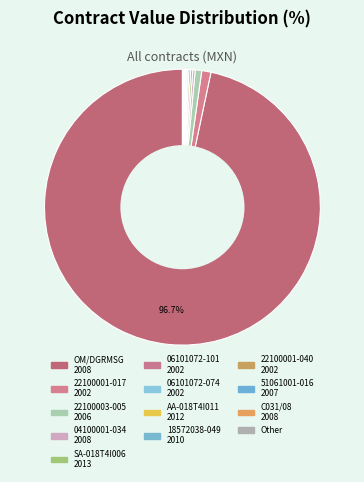

Is there any slice that represents more than half of the pie?

Yes